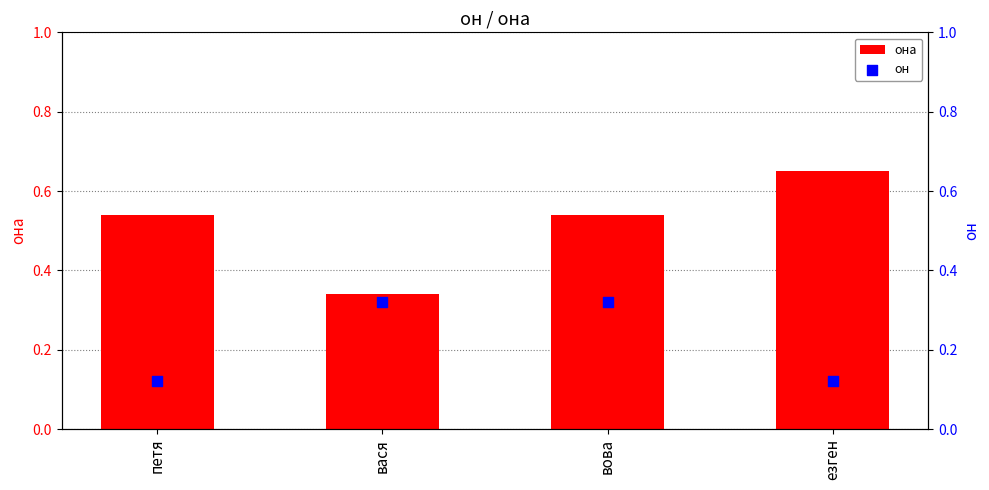

At how many categories does at least one series exceed 0?

4